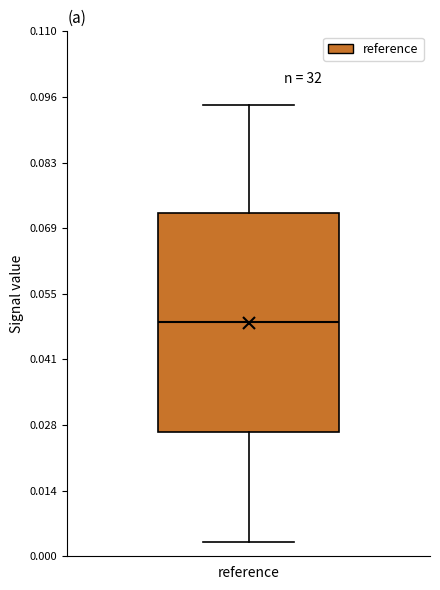

Transcribe this box plot: give where the median line is, the range the box spans, and where the two whiskers end, as read against the y-axis. The values are not printed on the chart, so give them approximately, as read against the axis.

median 0.050, box 0.026 to 0.072, whiskers 0.002 to 0.094